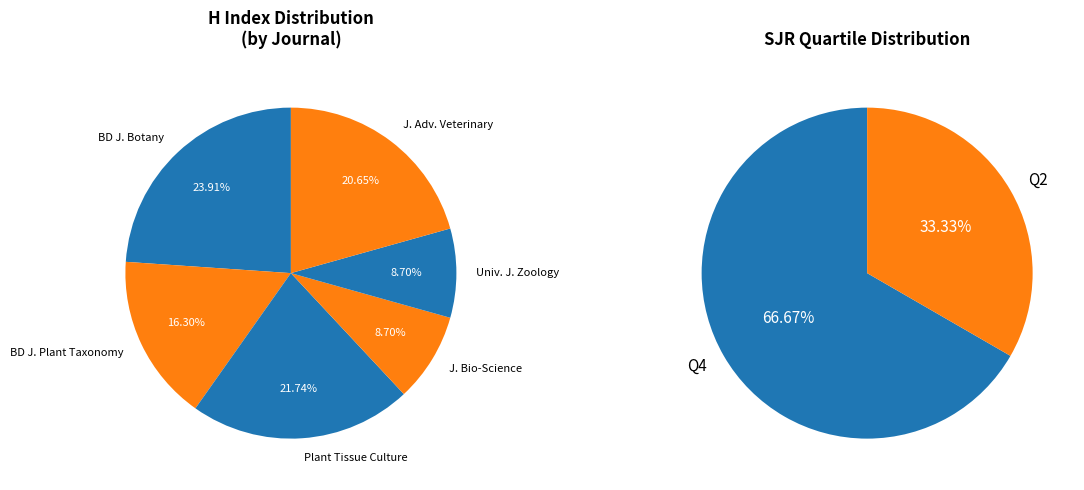

Combined, do Journal of Bio-Science and Bangladesh Journal of Botany account for over 50%?

No